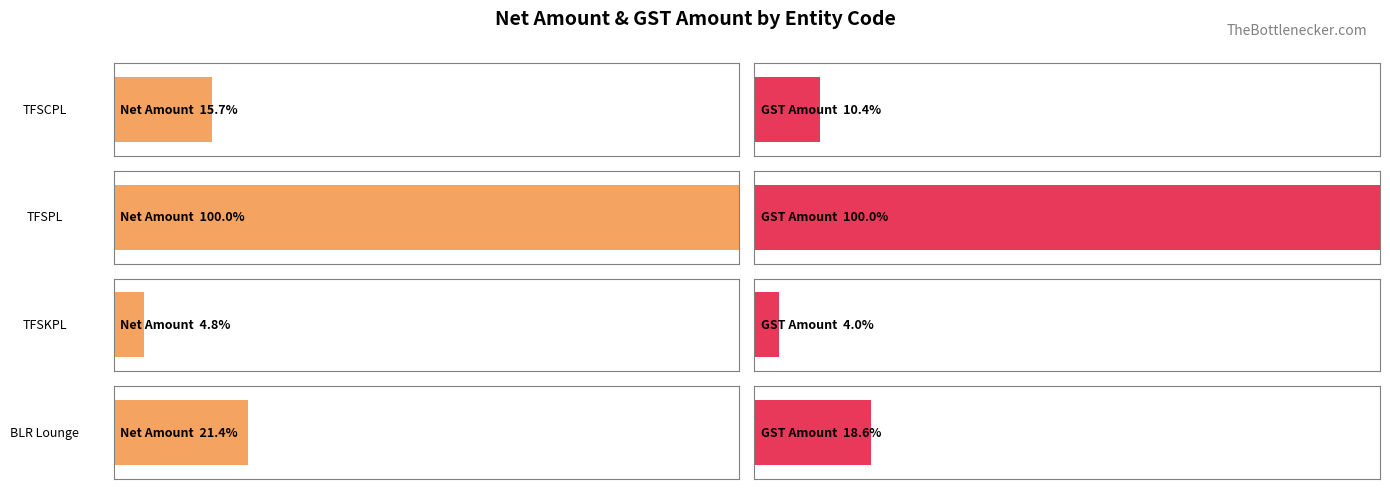

The GST Amount series shows 1080.0 at TFSPL. True or false?

True